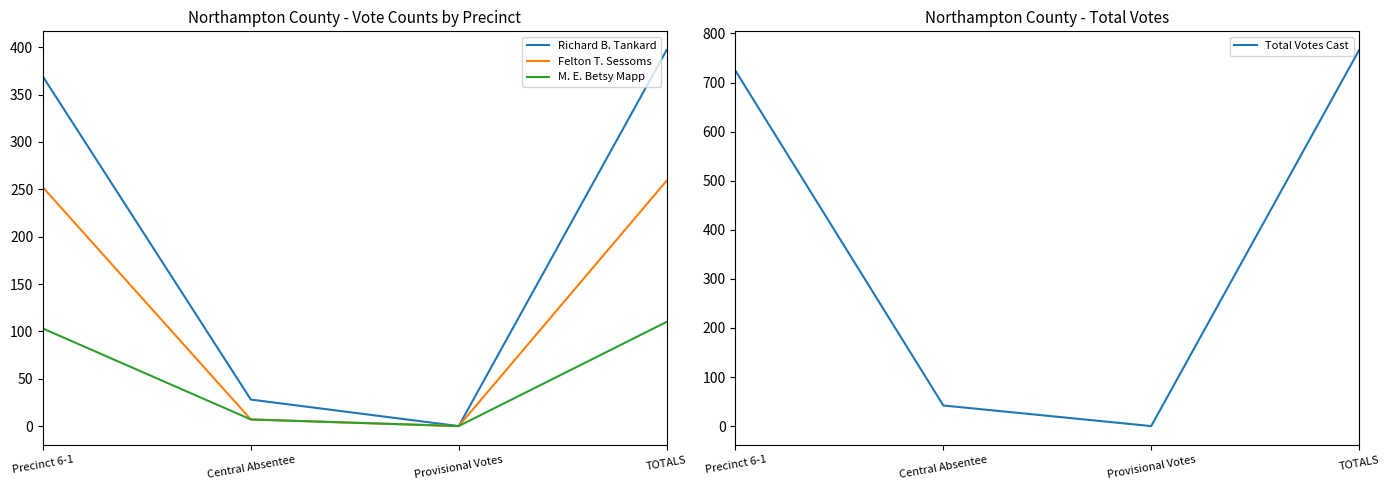

True or false: Total Votes Cast and Felton T. Sessoms intersect in this chart.

False